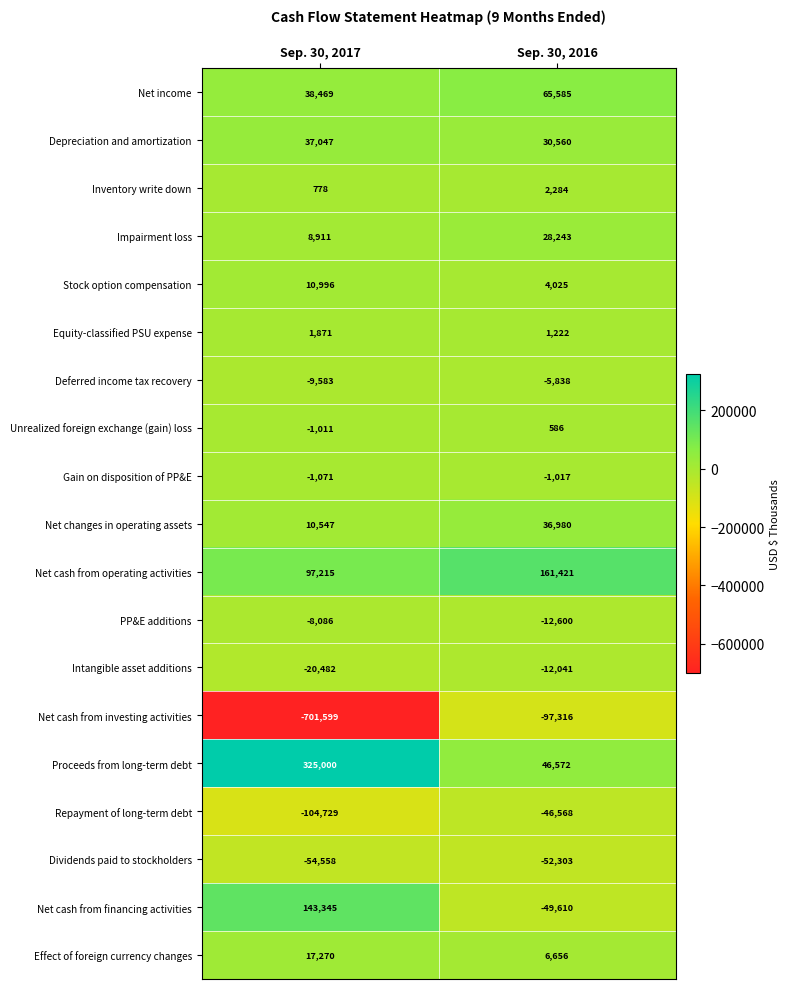

Is the value of Net cash from operating activities at Sep. 30, 2017 greater than the value of Net changes in operating assets at Sep. 30, 2016?

Yes